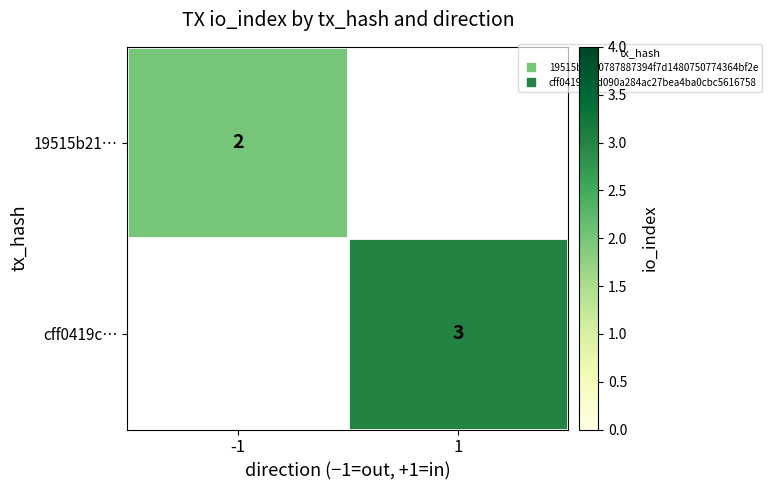

Rank the series by their maximum value, from lowest to highest.

19515b21…, cff0419c…